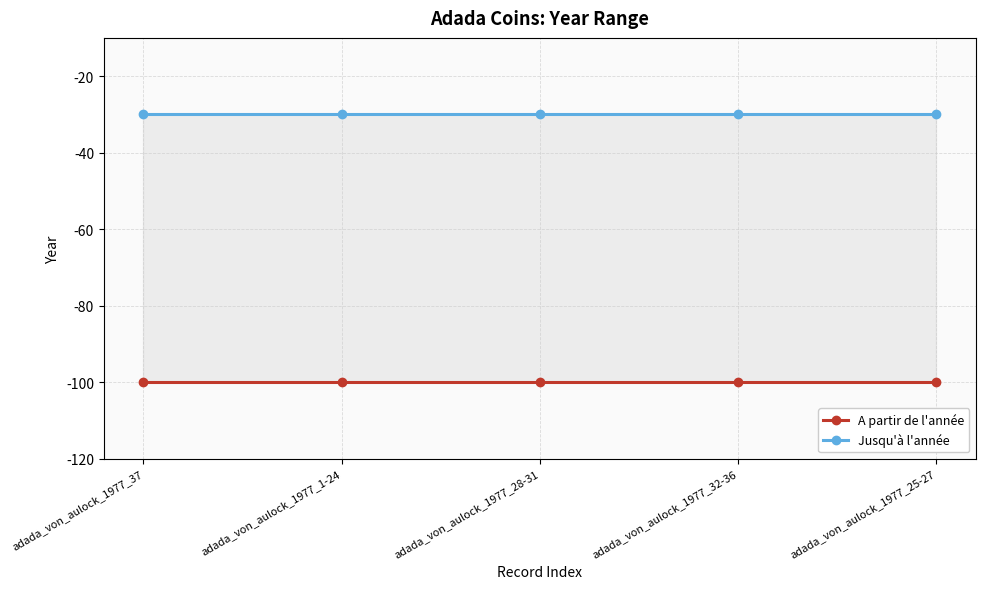

Is the value of Jusqu'à l'année at adada_von_aulock_1977_25-27 greater than the value of A partir de l'année at adada_von_aulock_1977_28-31?

Yes